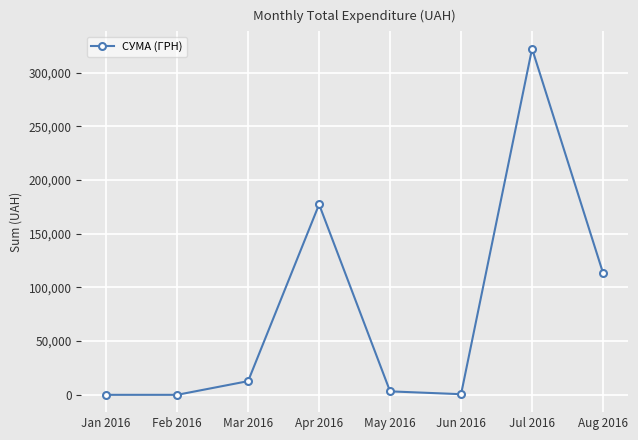

At which category does the data reach its first local peak?

Apr 2016